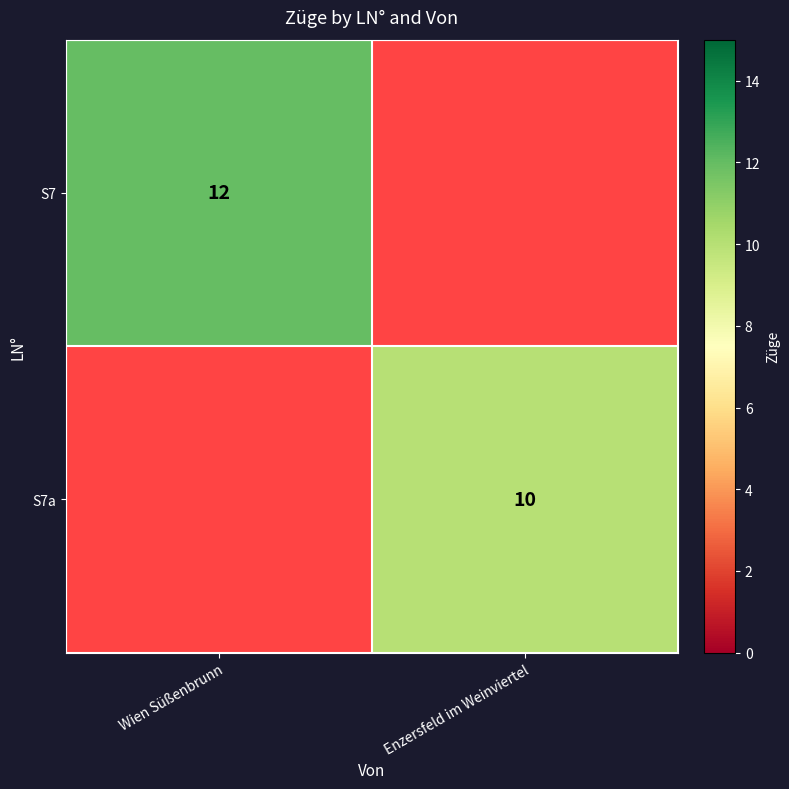

Is it true that S7a equals 3 at Enzersfeld im Weinviertel?

False